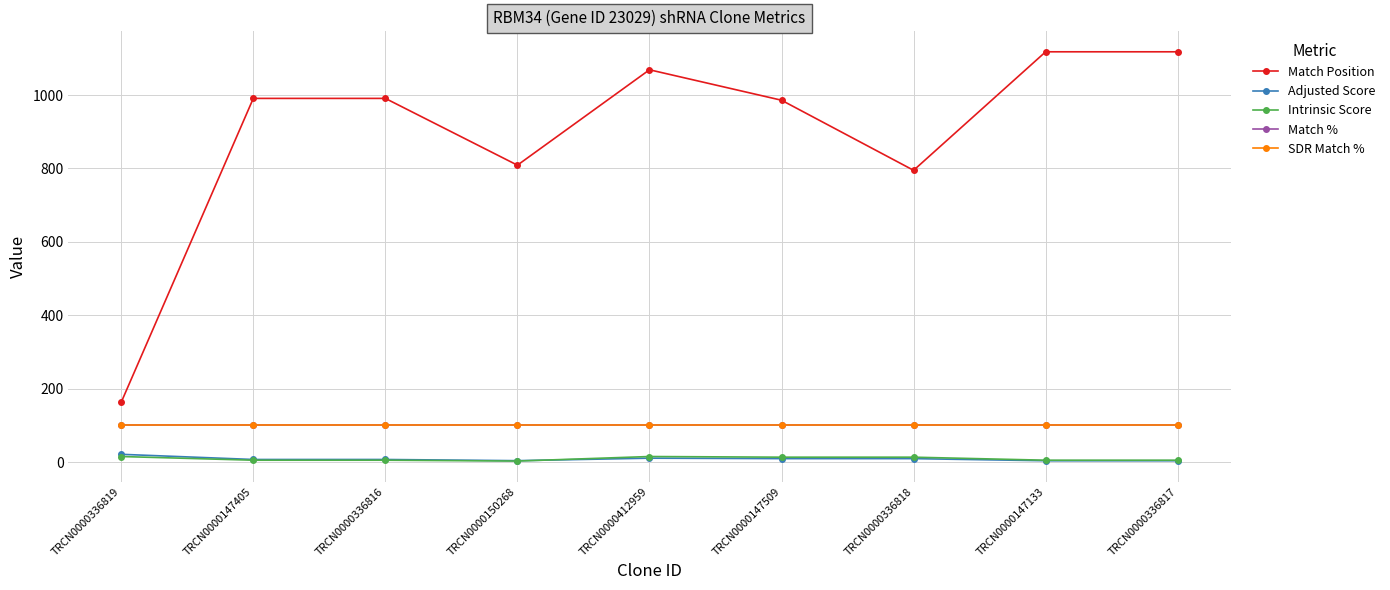

Does the chart have visible grid lines?

Yes